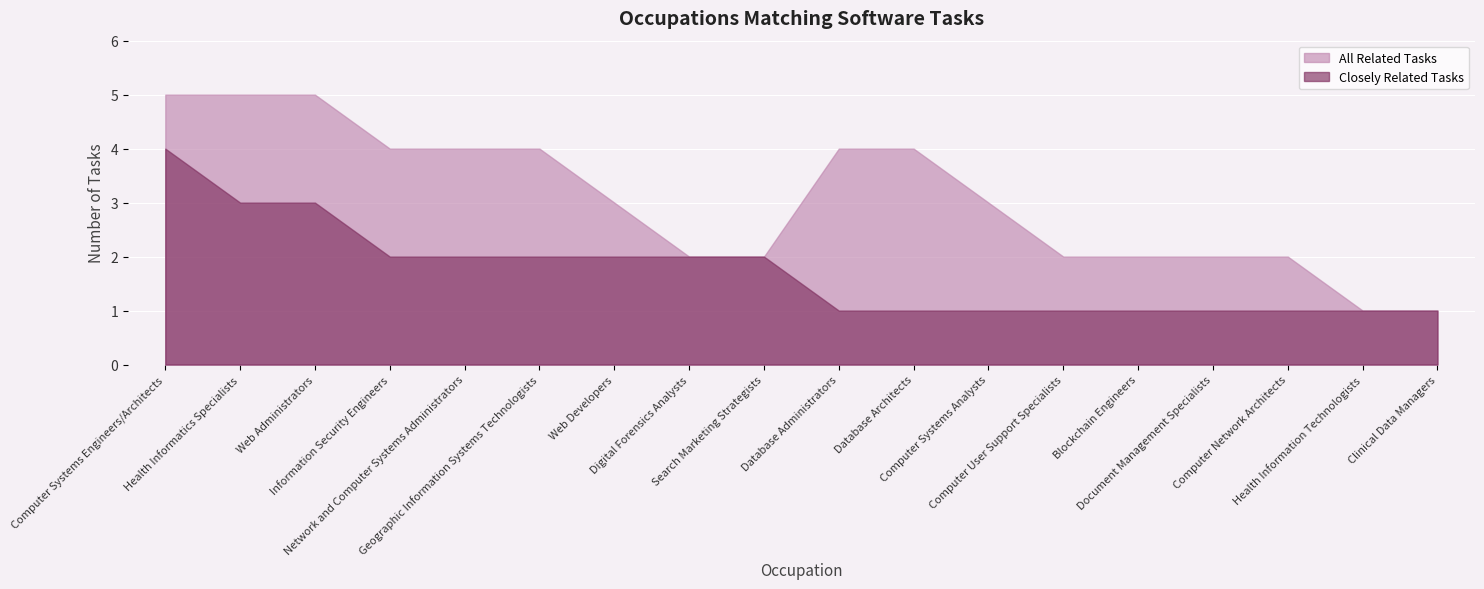

Is it true that All Related Tasks equals 3 at Web Developers?

True